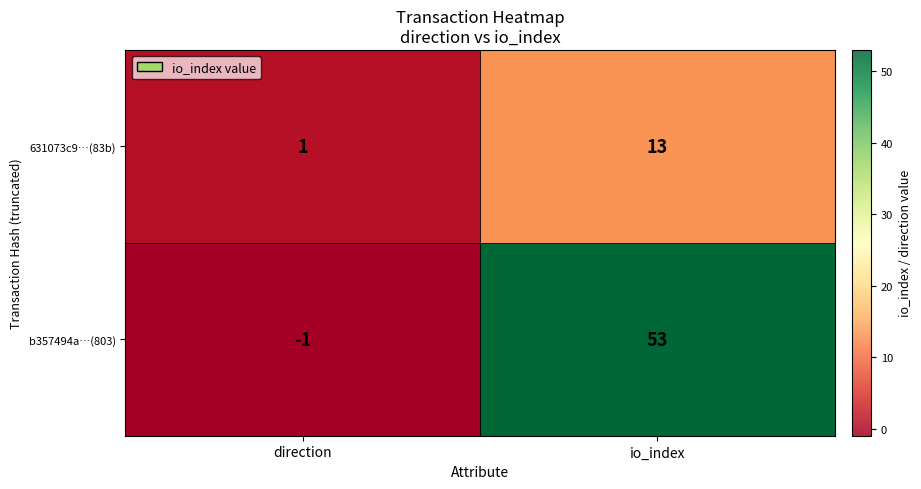

Which has a higher value, direction or io_index?

io_index